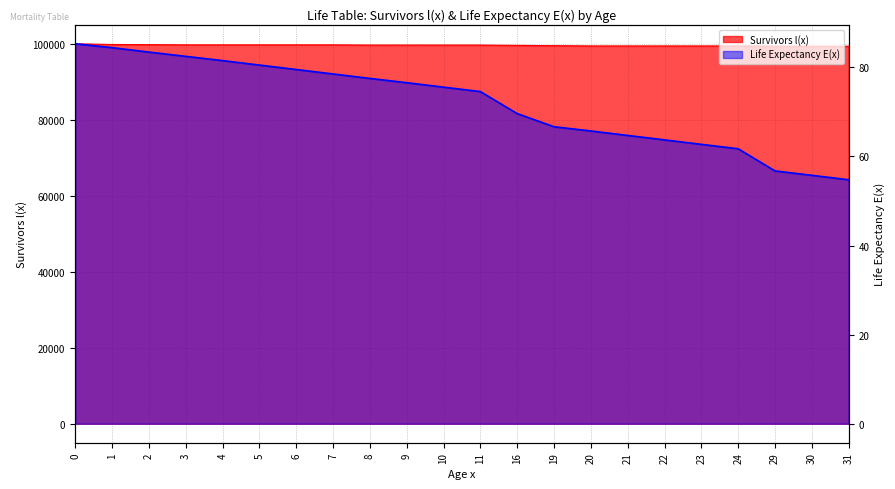

Where is Survivors l(x) nearest to the value 99679?

8